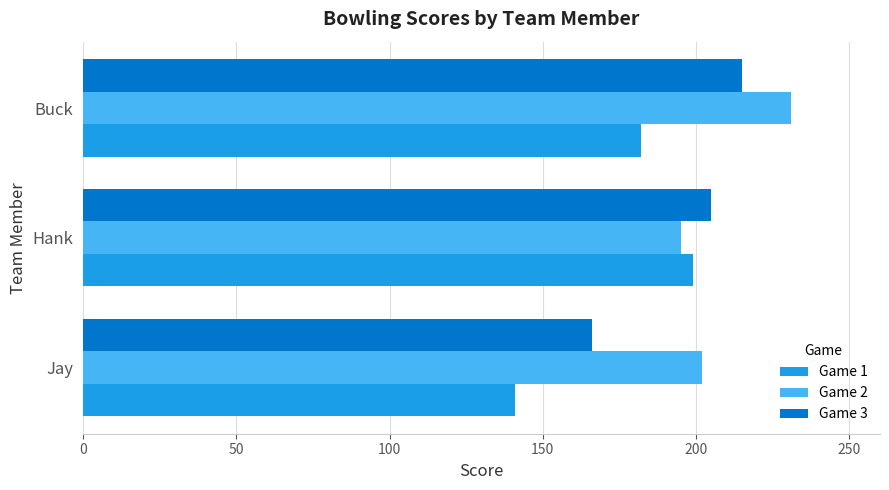

How many data points in Game 1 are less than 182?

1